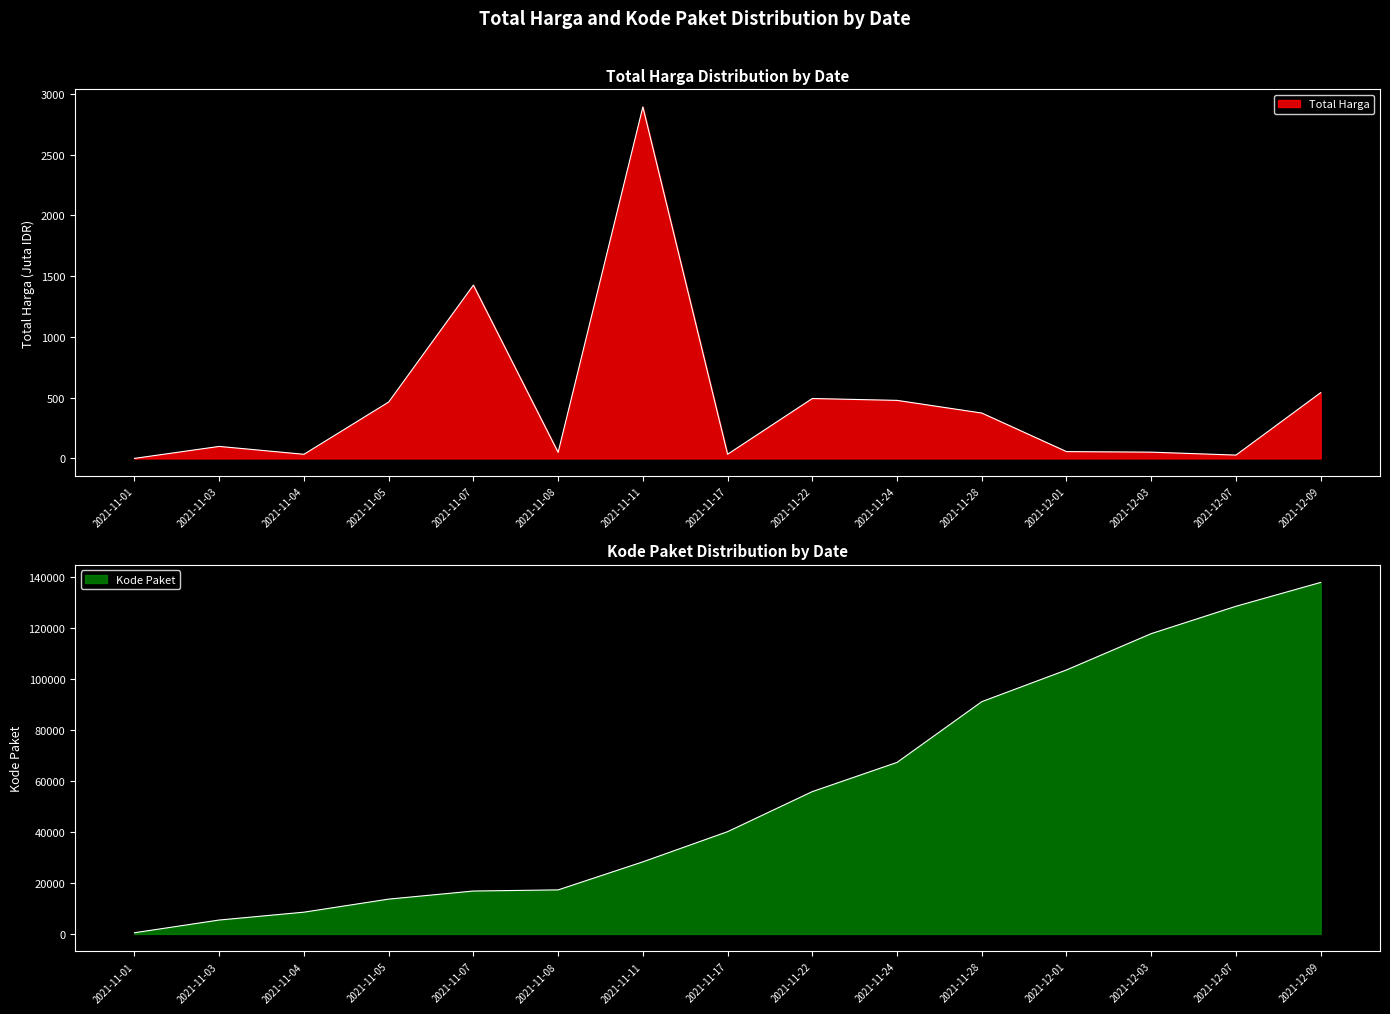

What is the sum of all Kode Paket values?

832495.0